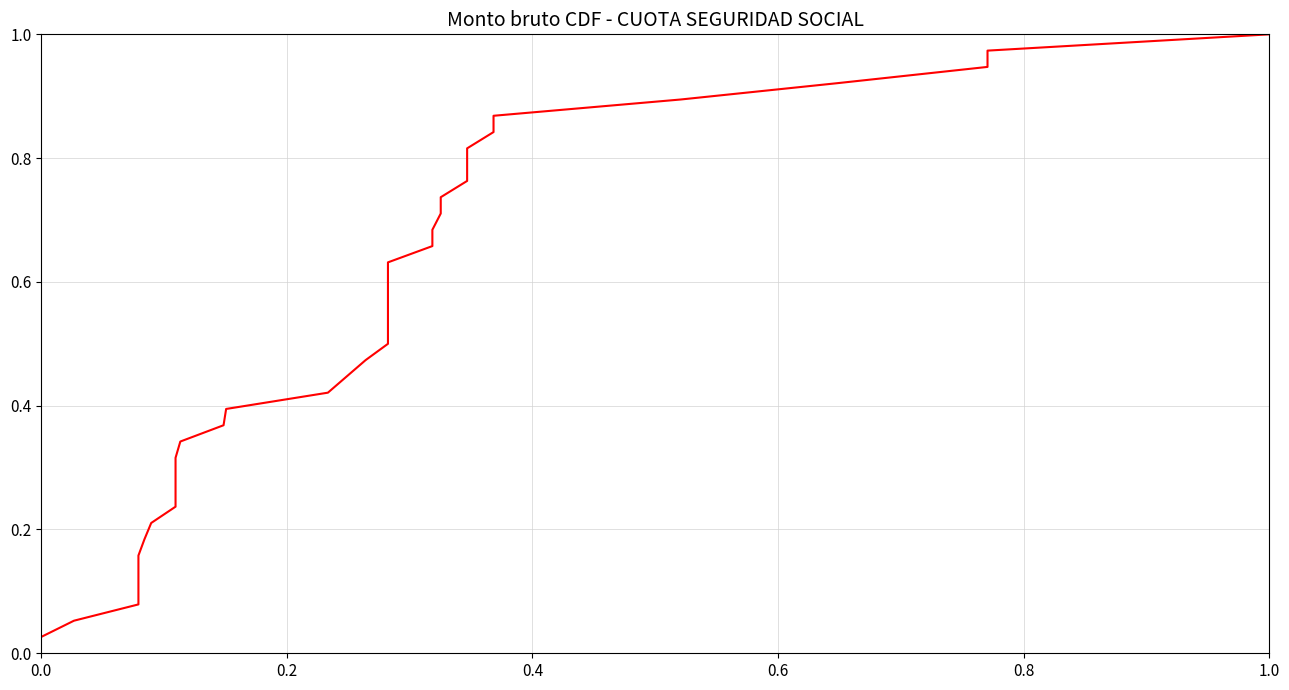

The value at 0.4 is 0.0. True or false?

False